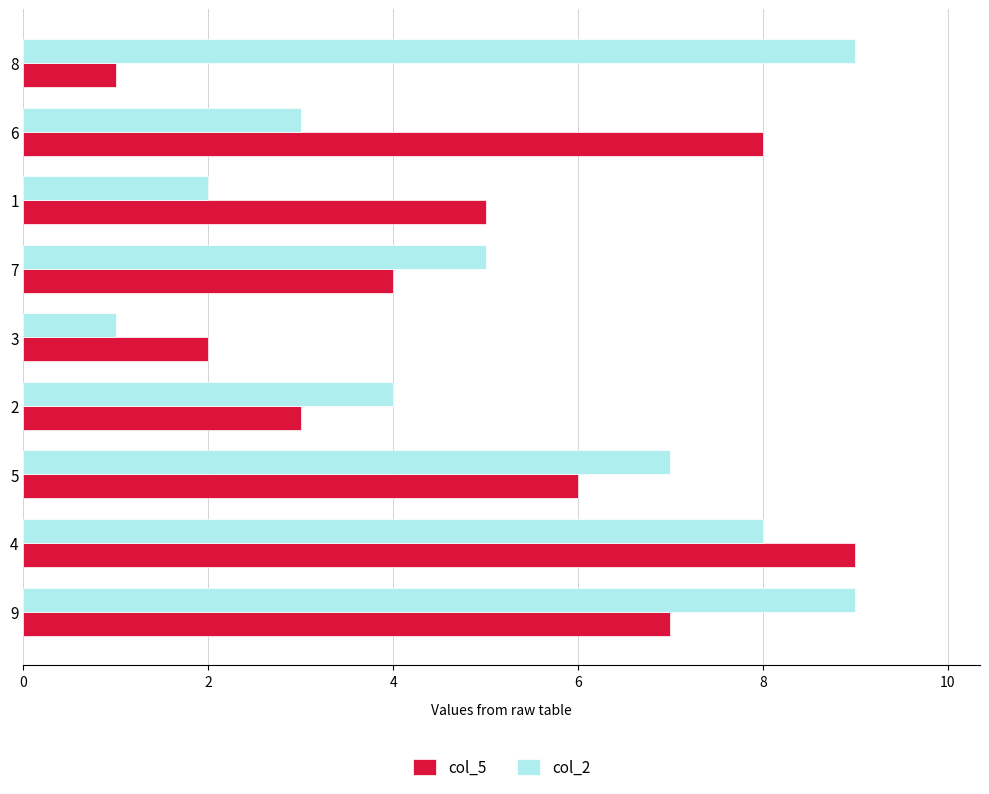

At which category is the sum across all series the highest?

4